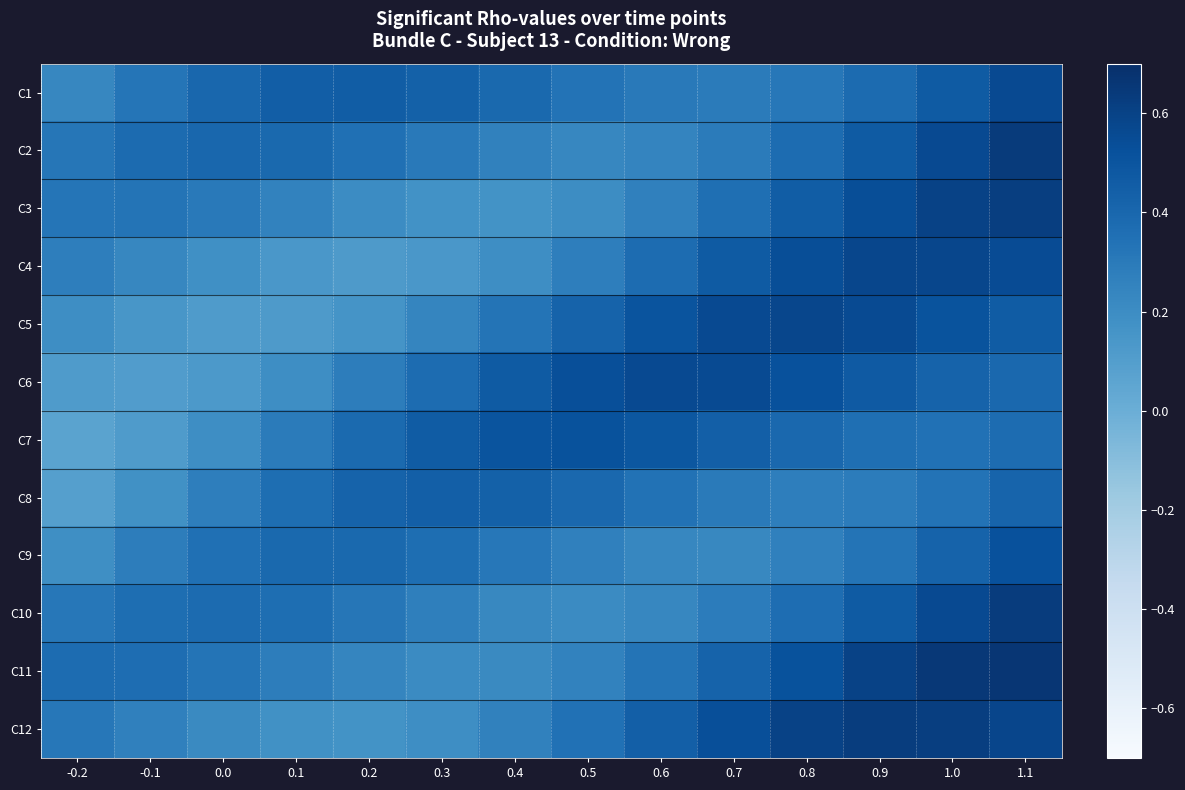

Reading left to right, transcribe all the data shown in this chart.

C1: -0.2=0.2	-0.1=0.3	0.0=0.4	0.1=0.4	0.2=0.5	0.3=0.4	0.4=0.4	0.5=0.3	0.6=0.3	0.7=0.3	0.8=0.3	0.9=0.4	1.0=0.5	1.1=0.6
C2: -0.2=0.3	-0.1=0.4	0.0=0.4	0.1=0.4	0.2=0.4	0.3=0.3	0.4=0.3	0.5=0.2	0.6=0.2	0.7=0.3	0.8=0.4	0.9=0.5	1.0=0.6	1.1=0.6
C3: -0.2=0.3	-0.1=0.3	0.0=0.3	0.1=0.3	0.2=0.2	0.3=0.2	0.4=0.2	0.5=0.2	0.6=0.3	0.7=0.4	0.8=0.5	0.9=0.5	1.0=0.6	1.1=0.6
C4: -0.2=0.3	-0.1=0.2	0.0=0.2	0.1=0.1	0.2=0.1	0.3=0.1	0.4=0.2	0.5=0.3	0.6=0.4	0.7=0.5	0.8=0.5	0.9=0.6	1.0=0.6	1.1=0.5
C5: -0.2=0.2	-0.1=0.1	0.0=0.1	0.1=0.1	0.2=0.2	0.3=0.2	0.4=0.3	0.5=0.4	0.6=0.5	0.7=0.6	0.8=0.6	0.9=0.6	1.0=0.5	1.1=0.5
C6: -0.2=0.1	-0.1=0.1	0.0=0.1	0.1=0.2	0.2=0.3	0.3=0.4	0.4=0.5	0.5=0.5	0.6=0.6	0.7=0.6	0.8=0.5	0.9=0.5	1.0=0.4	1.1=0.4
C7: -0.2=0.1	-0.1=0.1	0.0=0.2	0.1=0.3	0.2=0.4	0.3=0.5	0.4=0.5	0.5=0.5	0.6=0.5	0.7=0.4	0.8=0.4	0.9=0.4	1.0=0.3	1.1=0.4
C8: -0.2=0.1	-0.1=0.2	0.0=0.3	0.1=0.4	0.2=0.4	0.3=0.4	0.4=0.4	0.5=0.4	0.6=0.3	0.7=0.3	0.8=0.3	0.9=0.3	1.0=0.3	1.1=0.4
C9: -0.2=0.2	-0.1=0.3	0.0=0.4	0.1=0.4	0.2=0.4	0.3=0.4	0.4=0.3	0.5=0.3	0.6=0.2	0.7=0.2	0.8=0.3	0.9=0.3	1.0=0.4	1.1=0.5
C10: -0.2=0.3	-0.1=0.4	0.0=0.4	0.1=0.4	0.2=0.3	0.3=0.3	0.4=0.2	0.5=0.2	0.6=0.2	0.7=0.3	0.8=0.4	0.9=0.5	1.0=0.6	1.1=0.6
C11: -0.2=0.4	-0.1=0.4	0.0=0.3	0.1=0.3	0.2=0.2	0.3=0.2	0.4=0.2	0.5=0.3	0.6=0.3	0.7=0.4	0.8=0.5	0.9=0.6	1.0=0.7	1.1=0.7
C12: -0.2=0.3	-0.1=0.3	0.0=0.2	0.1=0.2	0.2=0.2	0.3=0.2	0.4=0.3	0.5=0.3	0.6=0.4	0.7=0.5	0.8=0.6	0.9=0.6	1.0=0.6	1.1=0.6